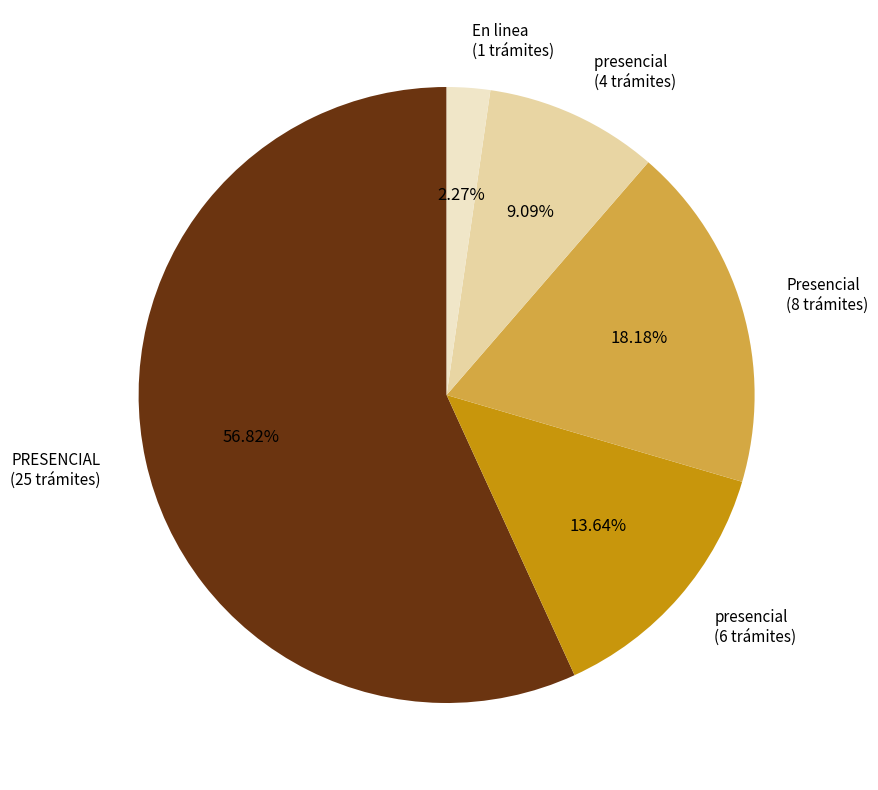

Which slice represents more than half of the pie?

PRESENCIAL (25 trámites)